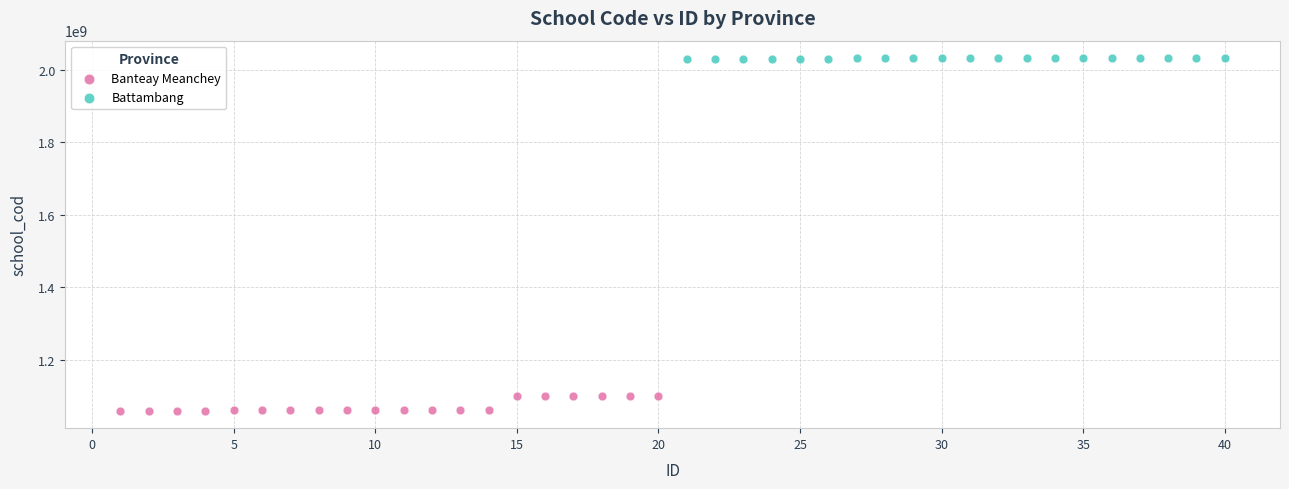

Which series reaches the maximum Y coordinate?

Battambang